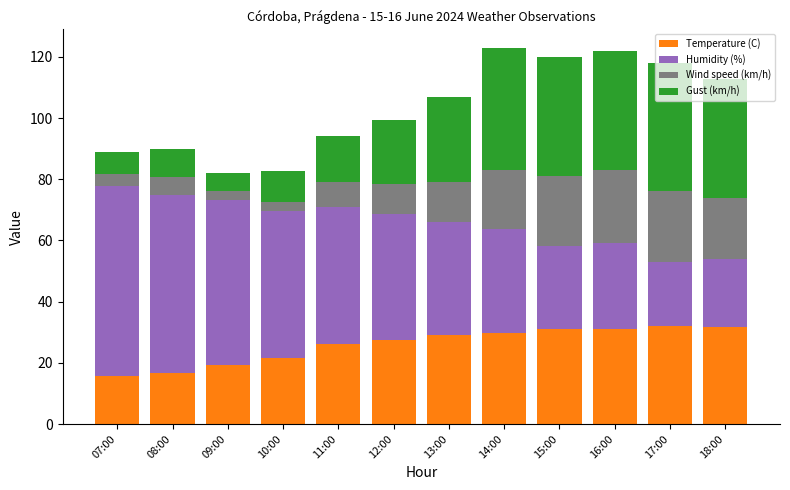

How many bars are there in total?

12